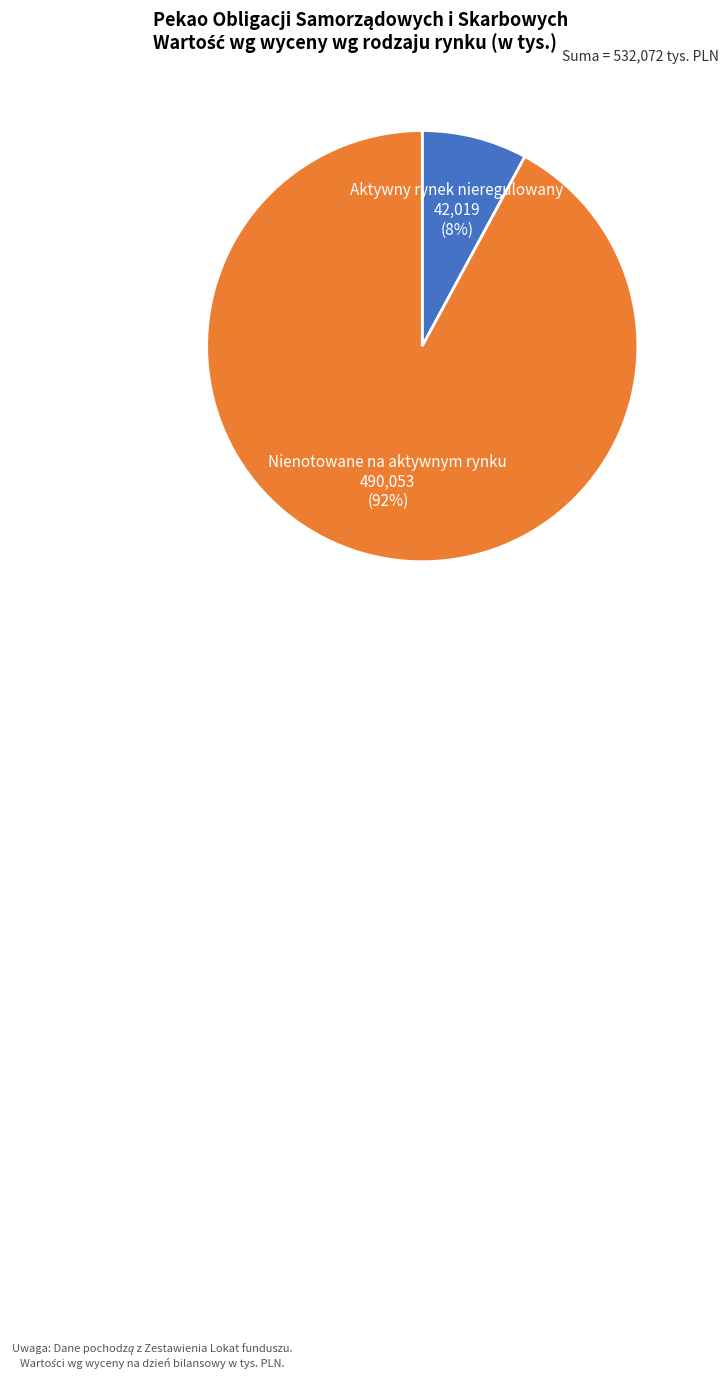

Combined, do Nienotowane na aktywnym rynku and Aktywny rynek nieregulowany account for over 50%?

Yes